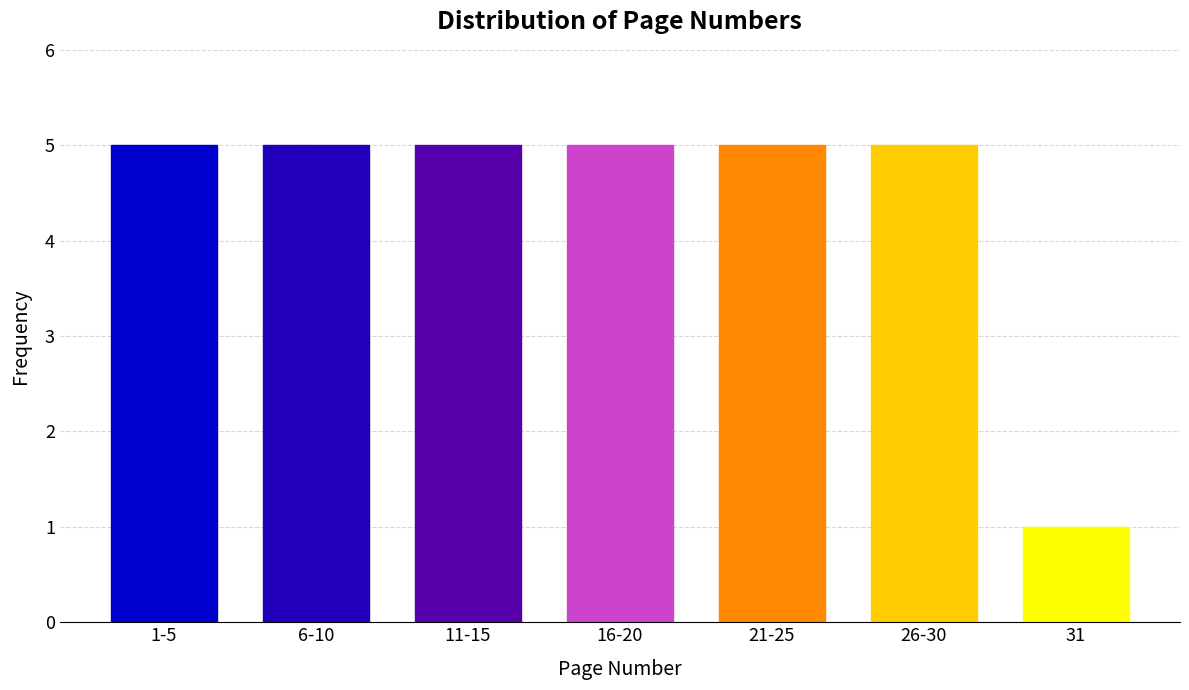

Reading left to right, what are all the values shown in this chart?

1-5=5	6-10=5	11-15=5	16-20=5	21-25=5	26-30=5	31=1